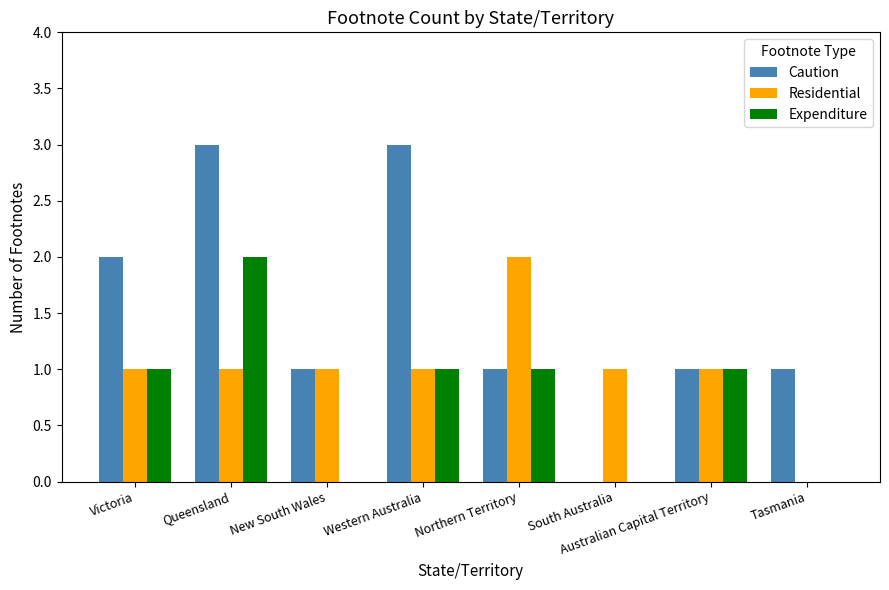

Is the value of Caution at Western Australia greater than the value of Expenditure at New South Wales?

Yes